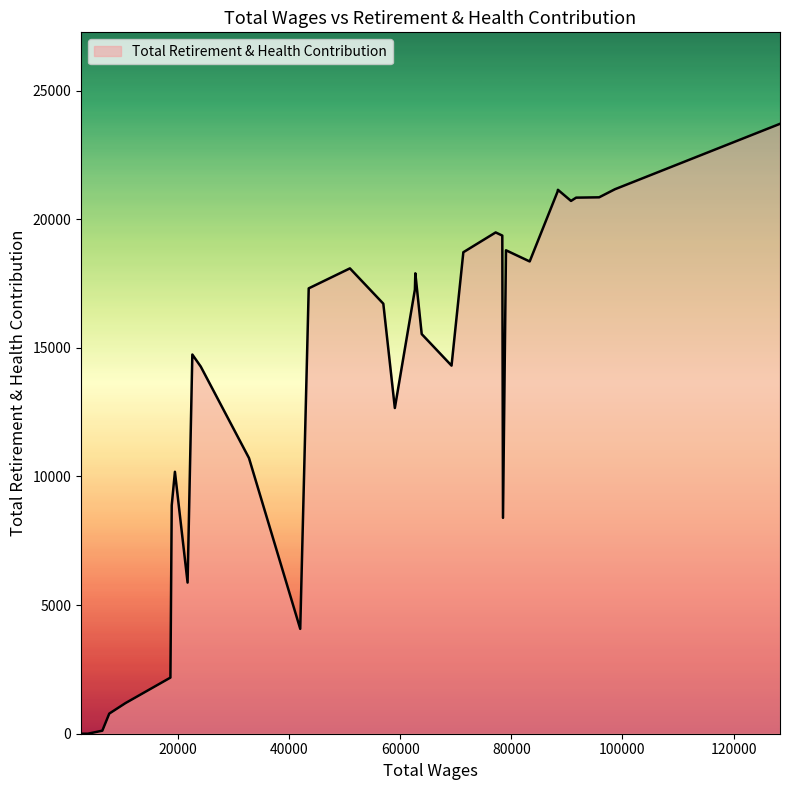

What is the maximum value shown in the chart?

23708